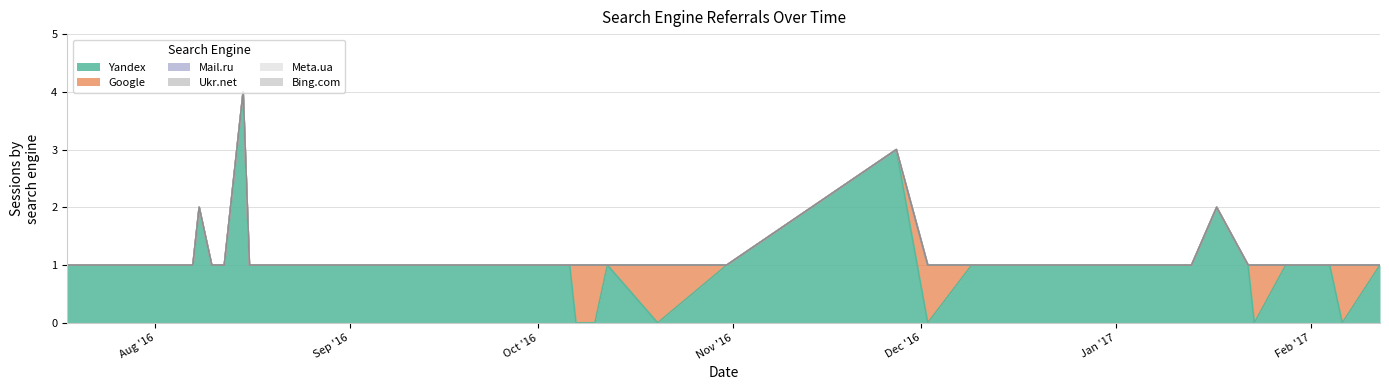

Count the number of data series in this chart.

6